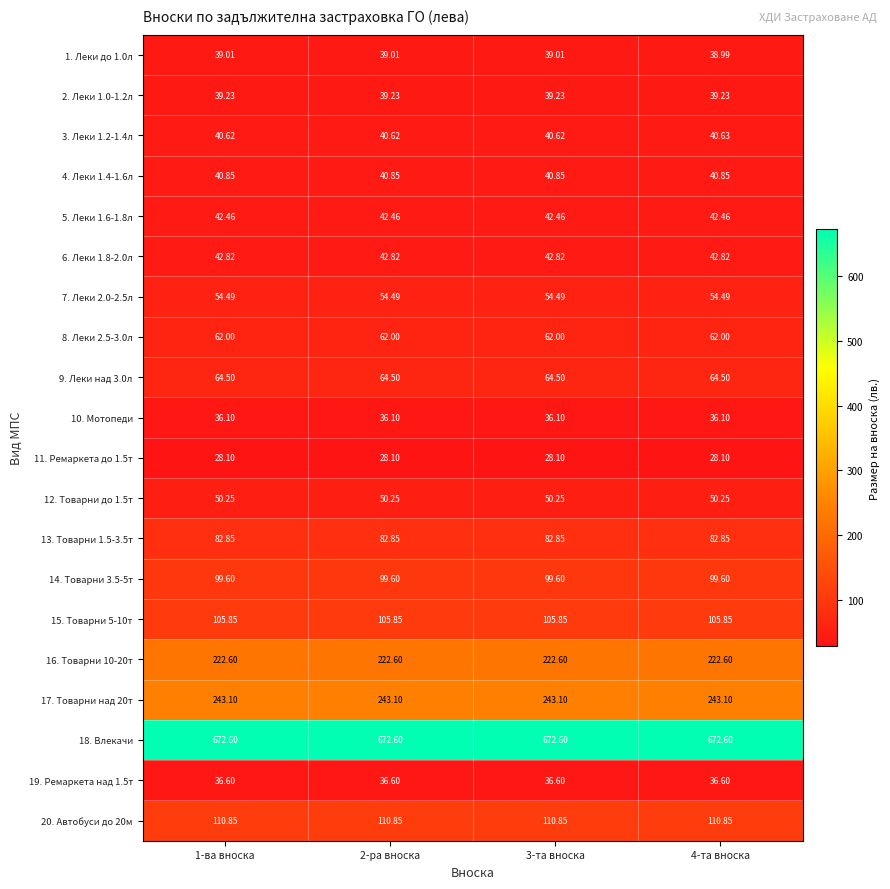

Is the value of 11. Ремаркета до 1.5т at 2-ра вноска greater than the value of 17. Товарни над 20т at 3-та вноска?

No